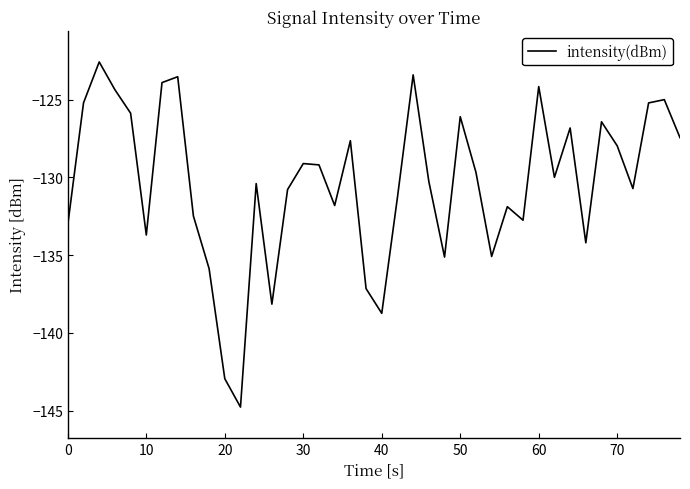

What is the smallest value displayed?

-144.8